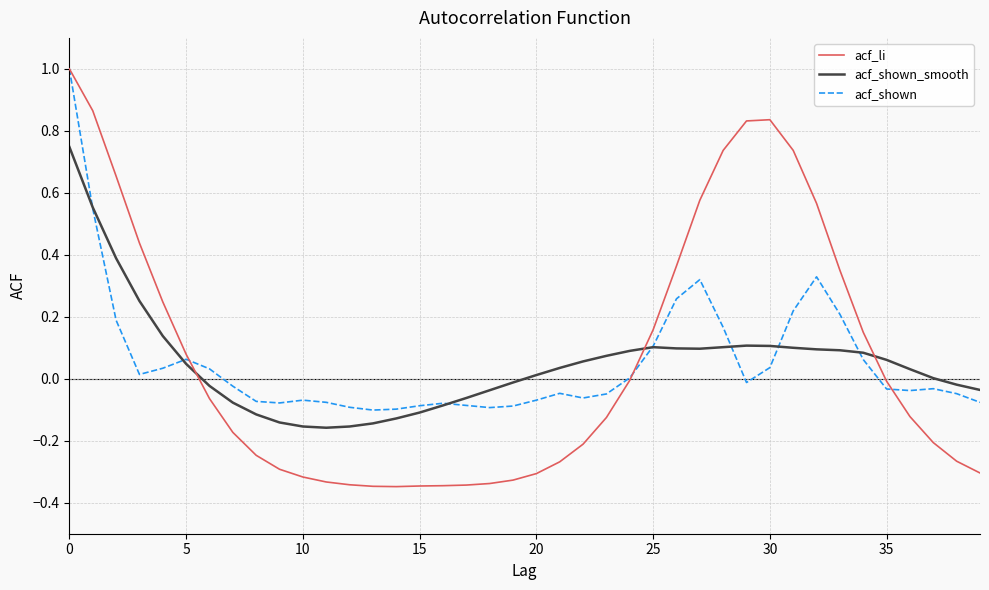

Which series has the largest total across all categories?

acf_li